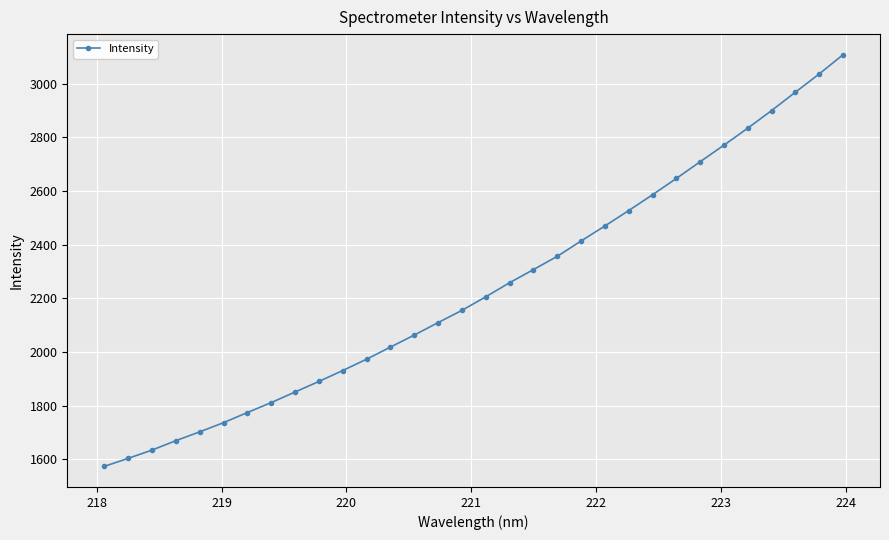

What is the minimum value shown in the chart?

1573.1